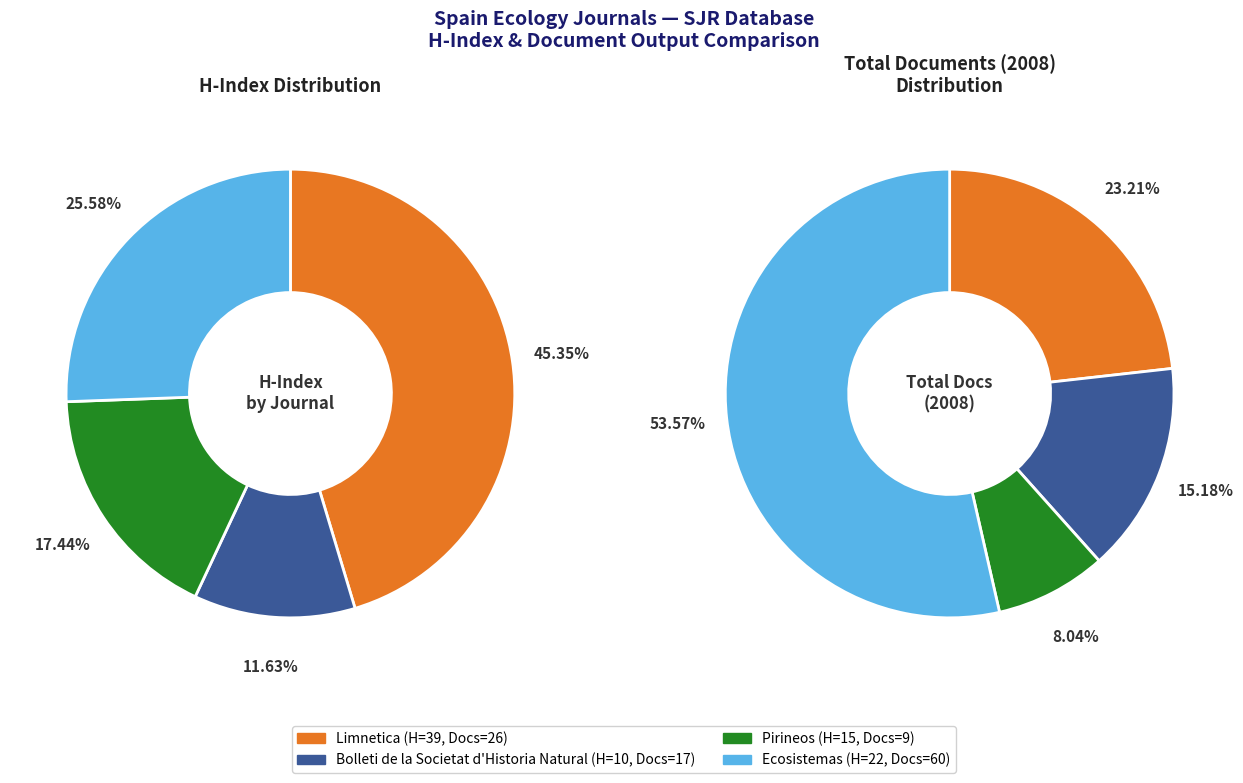

Combined, do Ecosistemas and Limnetica account for over 50%?

Yes